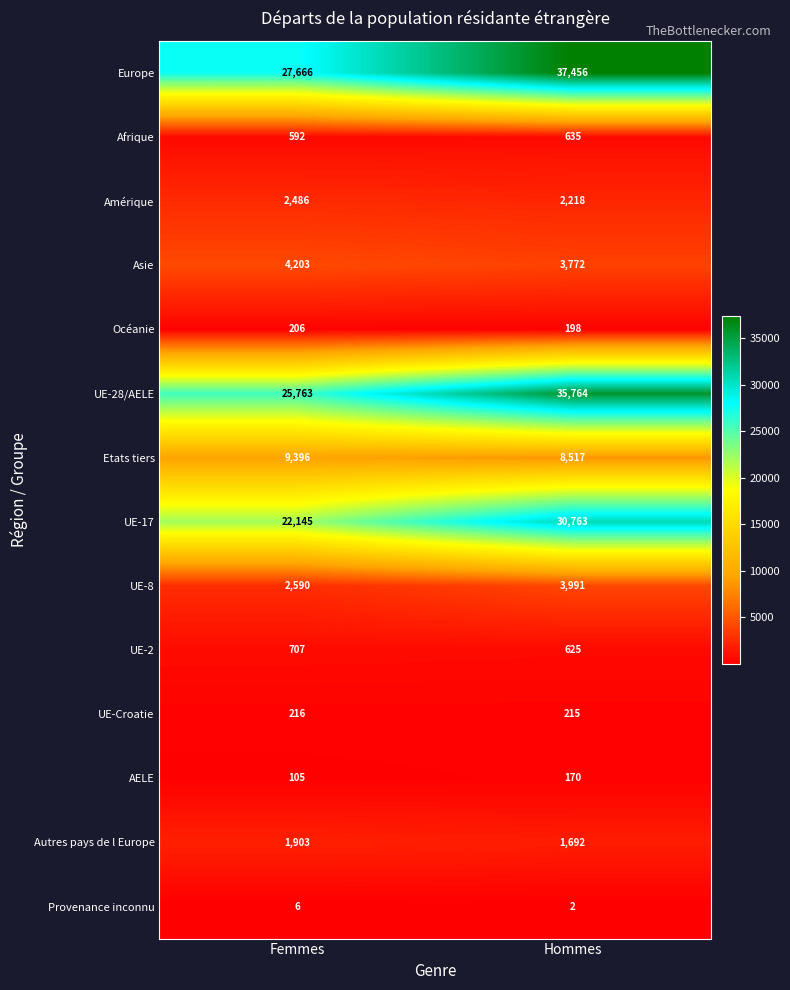

What value does the Océanie series have at Hommes?

198